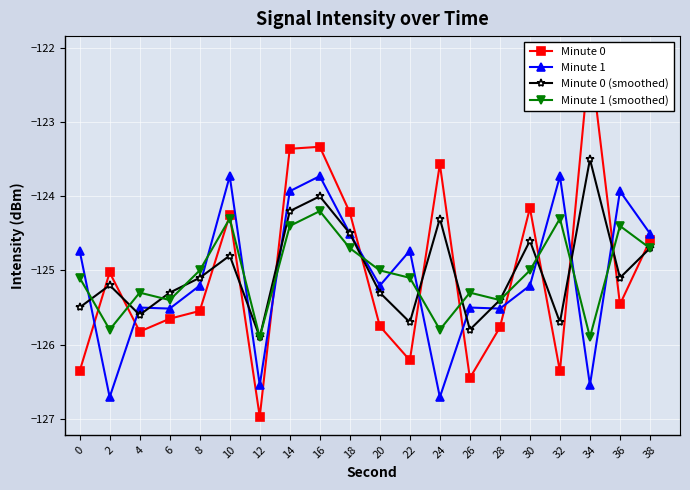

Where is the first local maximum for Minute 1 (smoothed)?

4